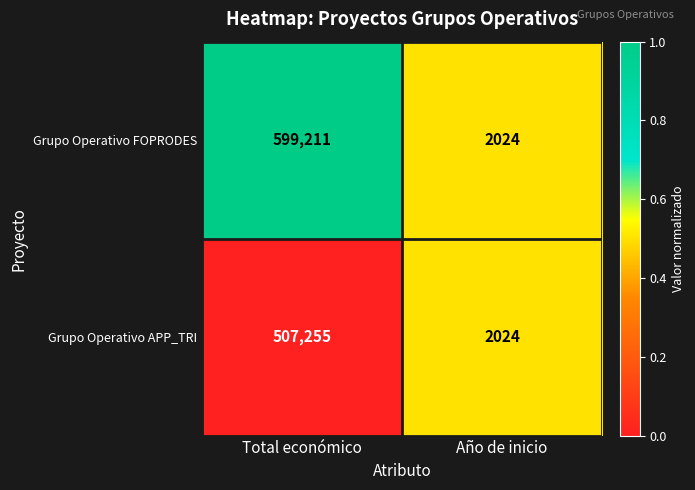

Reading right to left, transcribe all the data shown in this chart.

Grupo Operativo FOPRODES: 2024	599211
Grupo Operativo APP_TRI: 2024	507255